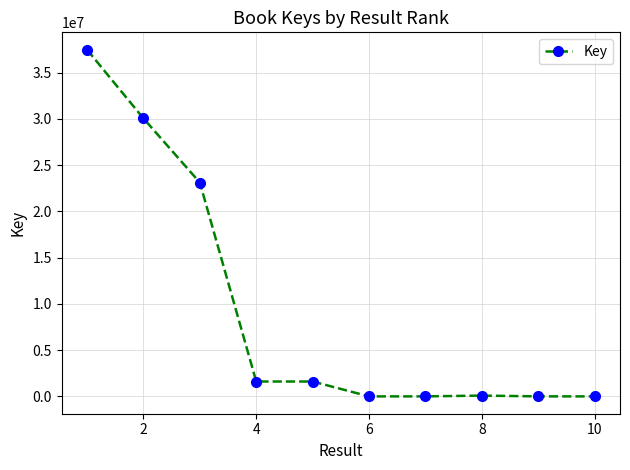

What is the maximum value shown in the chart?

37474225